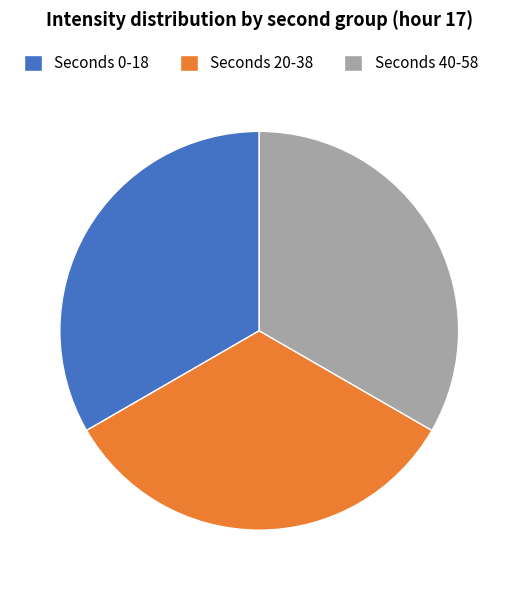

Is it true that Seconds 40-58 is 33% of the pie?

True